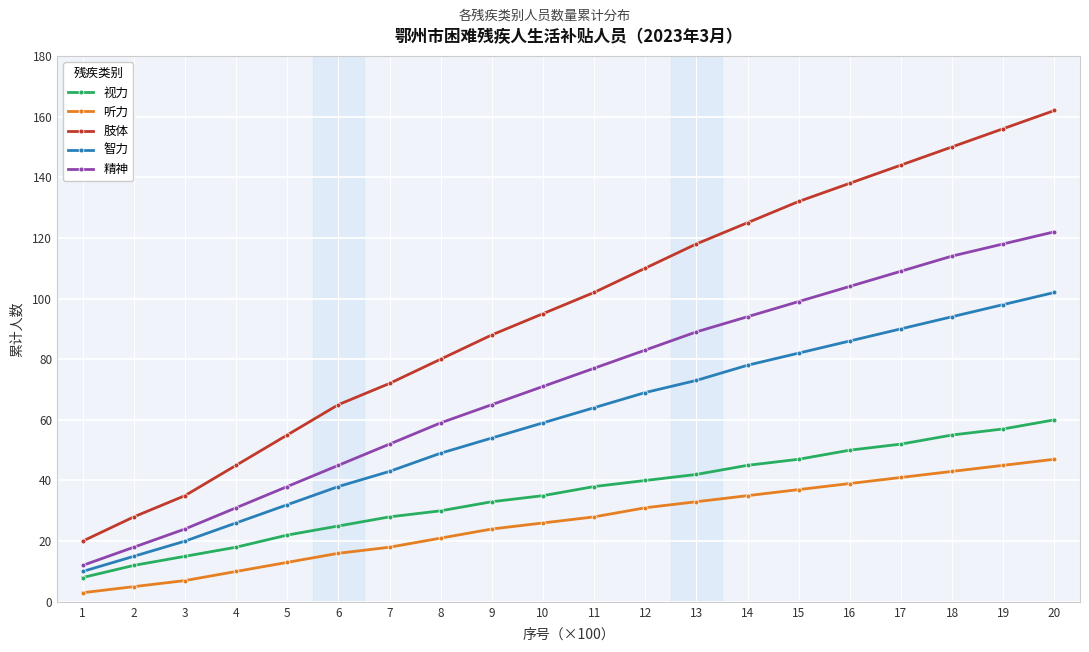

How many lines are shown in the chart?

5